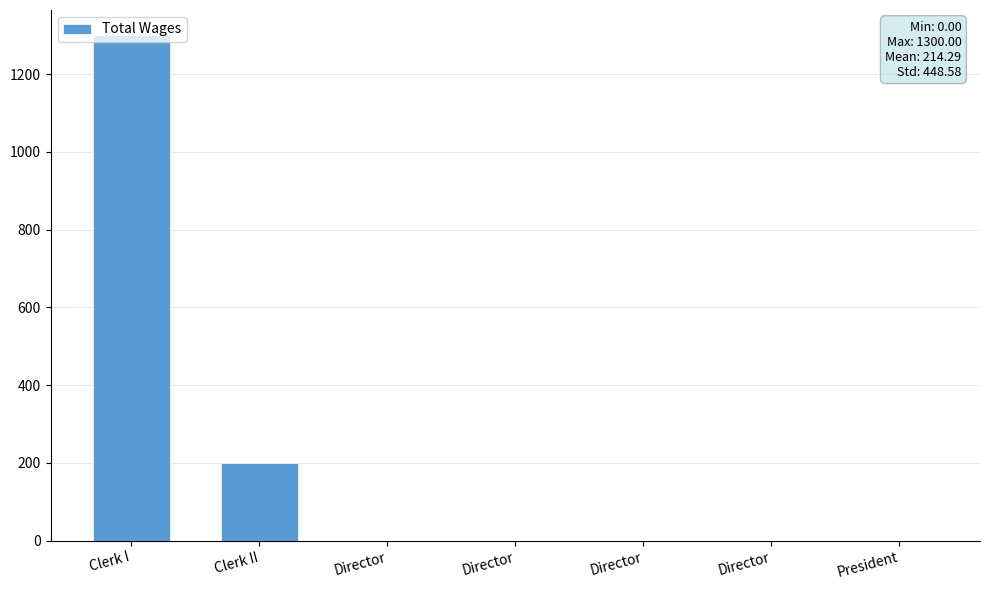

Reading left to right, what are all the values shown in this chart?

Clerk I=1300	Clerk II=200	Director=0	Director=0	Director=0	Director=0	President=0